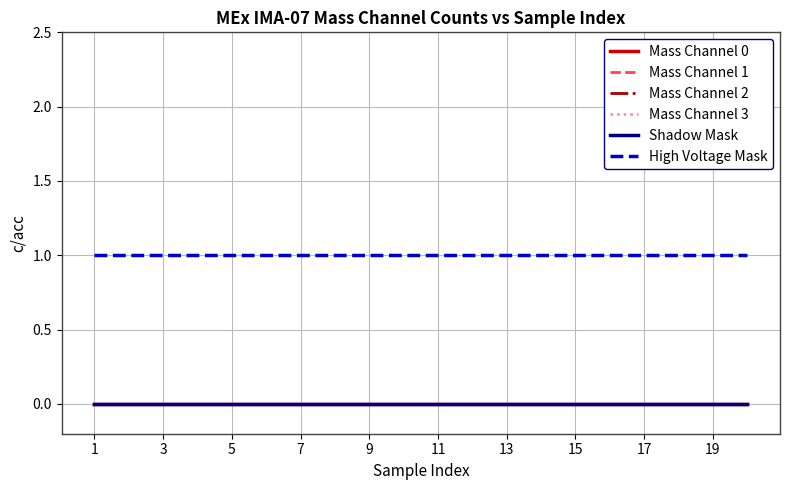

Does the chart display data point markers on the line(s)?

No